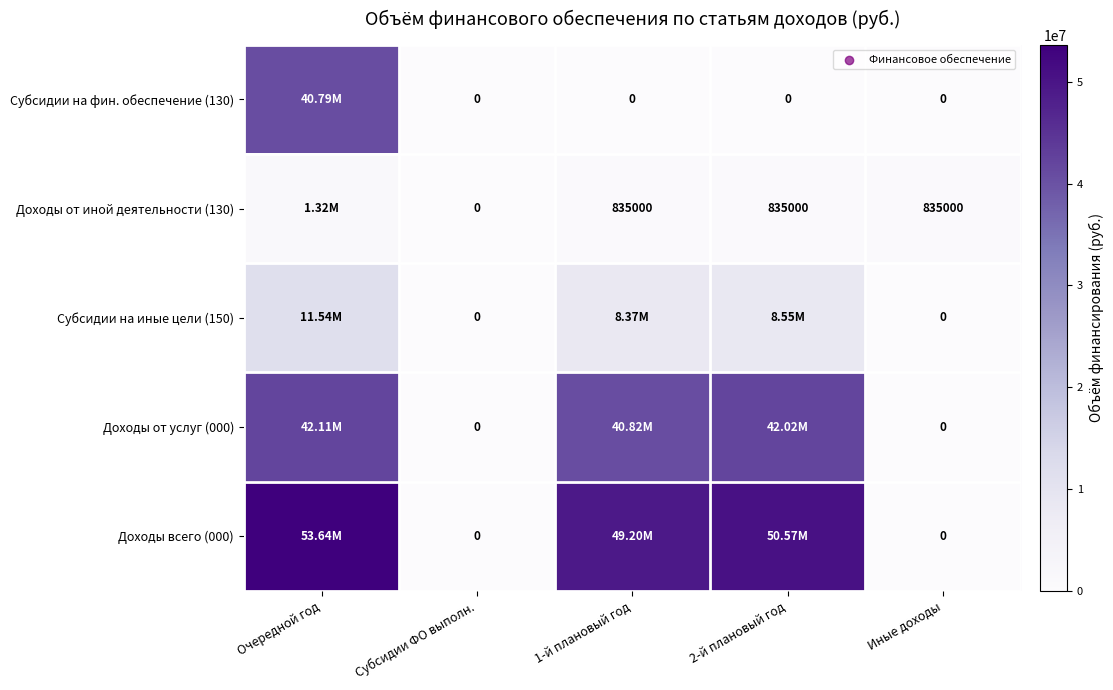

What is the difference between the highest and lowest values at Иные доходы?

835000.0